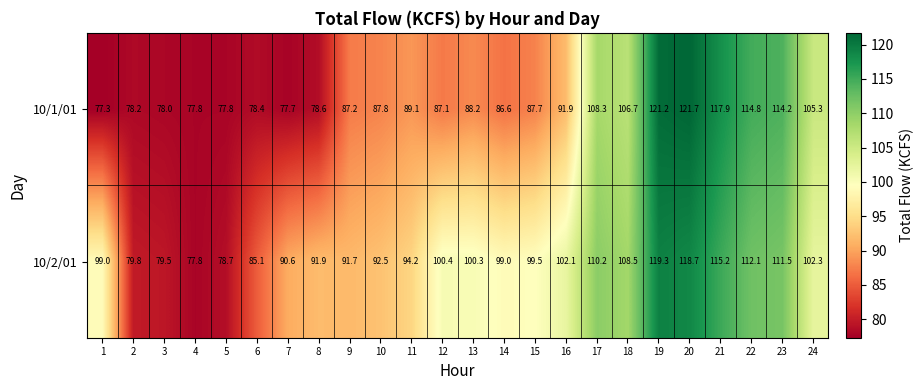

Read the 10/1/01 value at 10.

87.8